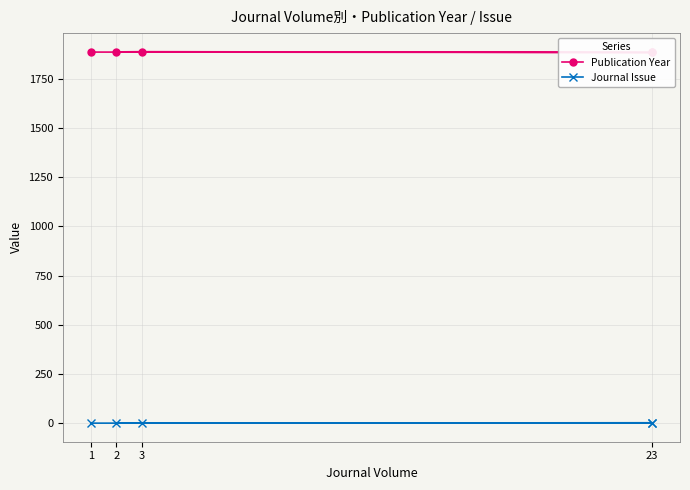

True or false: Journal Issue and Publication Year cross at least once.

False